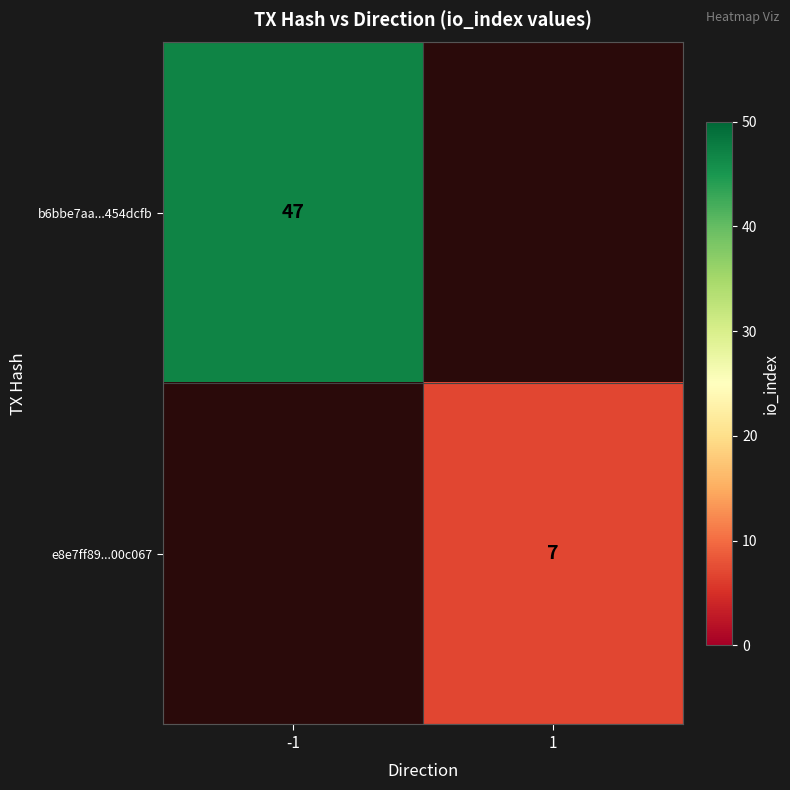

The value of e8e7ff89...00c067 at 1 is 4. True or false?

False